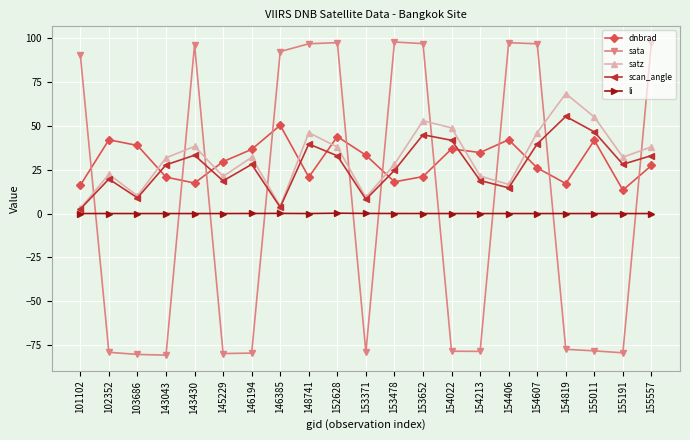

What is the difference between the maximum and minimum values in the li series?

0.2